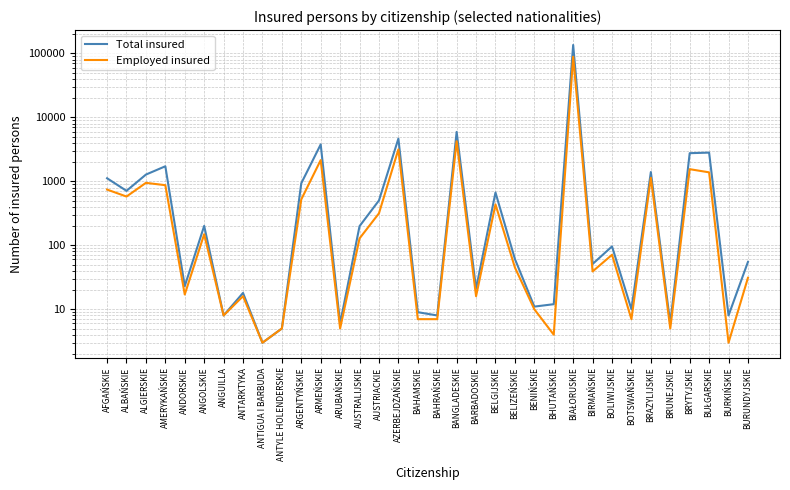

What is the average value of the Employed insured series?

3152